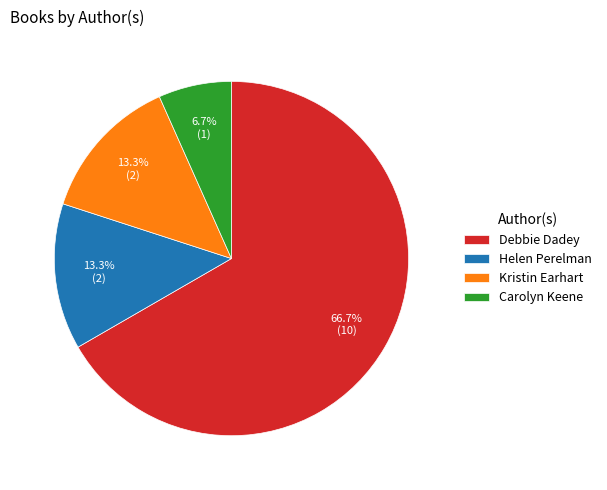

To the nearest percent, what is the combined percentage of Carolyn Keene and Debbie Dadey?

73%